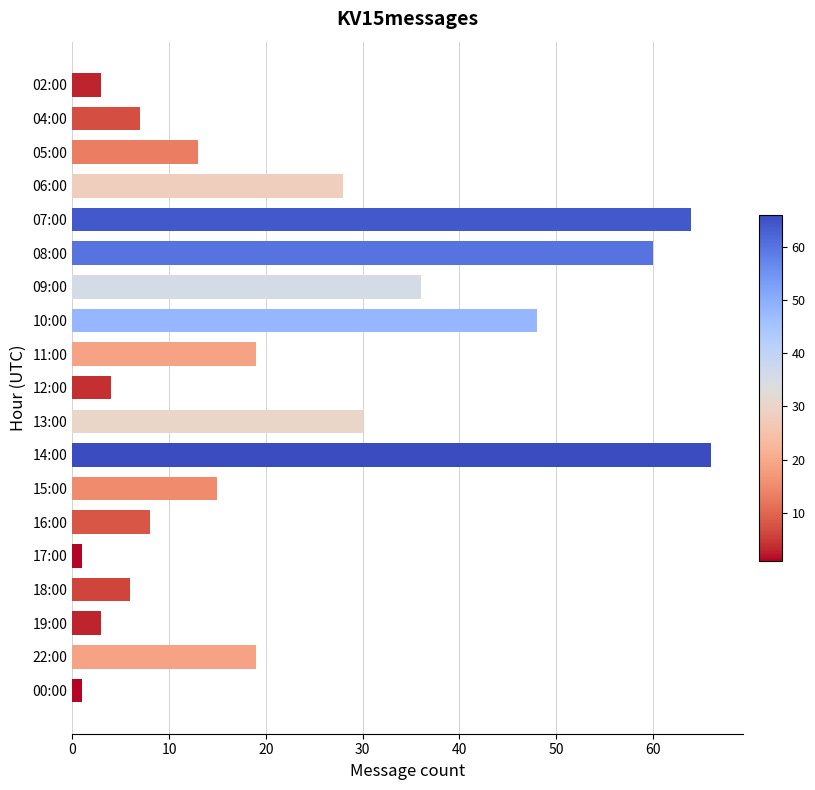

Reading bottom to top, what are all the values shown in this chart?

1	19	3	6	1	8	15	66	30	4	19	48	36	60	64	28	13	7	3